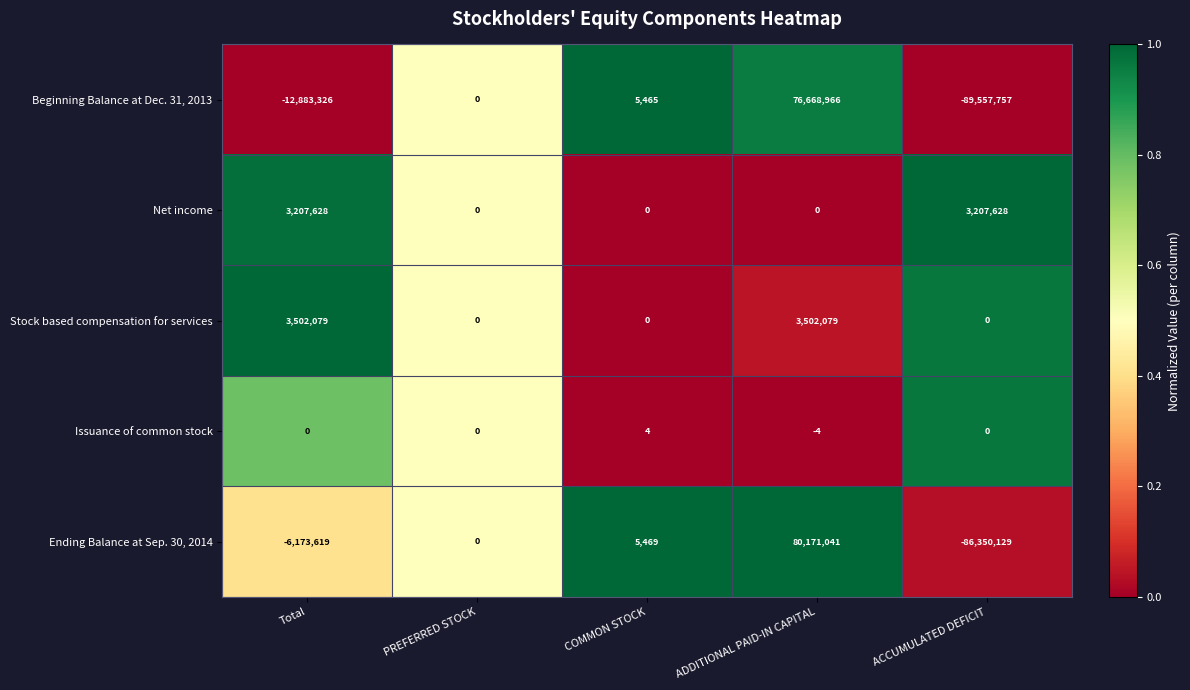

Which category has the lowest value across all series?

ACCUMULATED DEFICIT